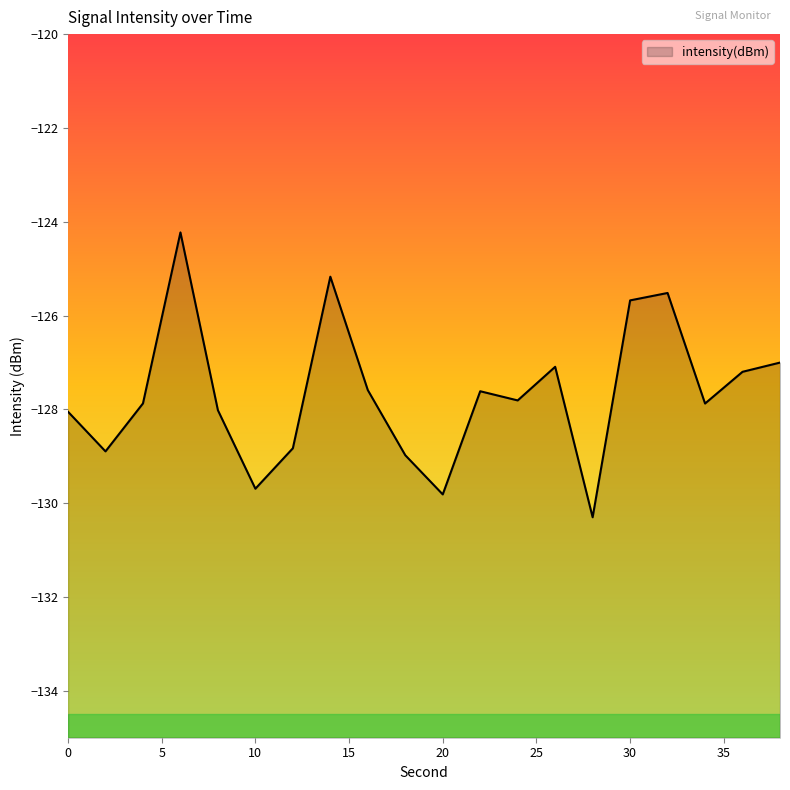

True or false: the data shows -128.1 at 0.

True